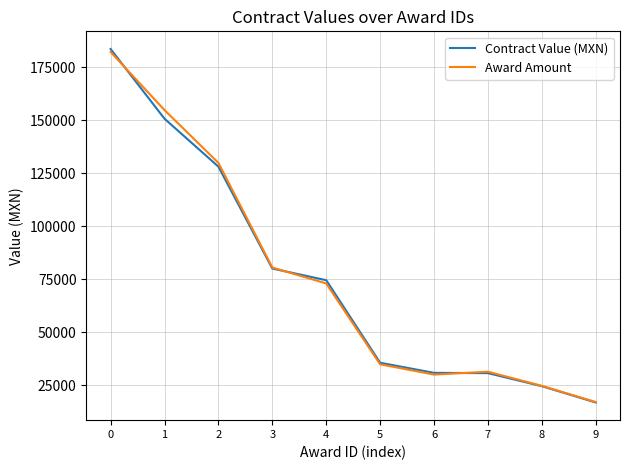

Which category has the lowest value across all series?

9